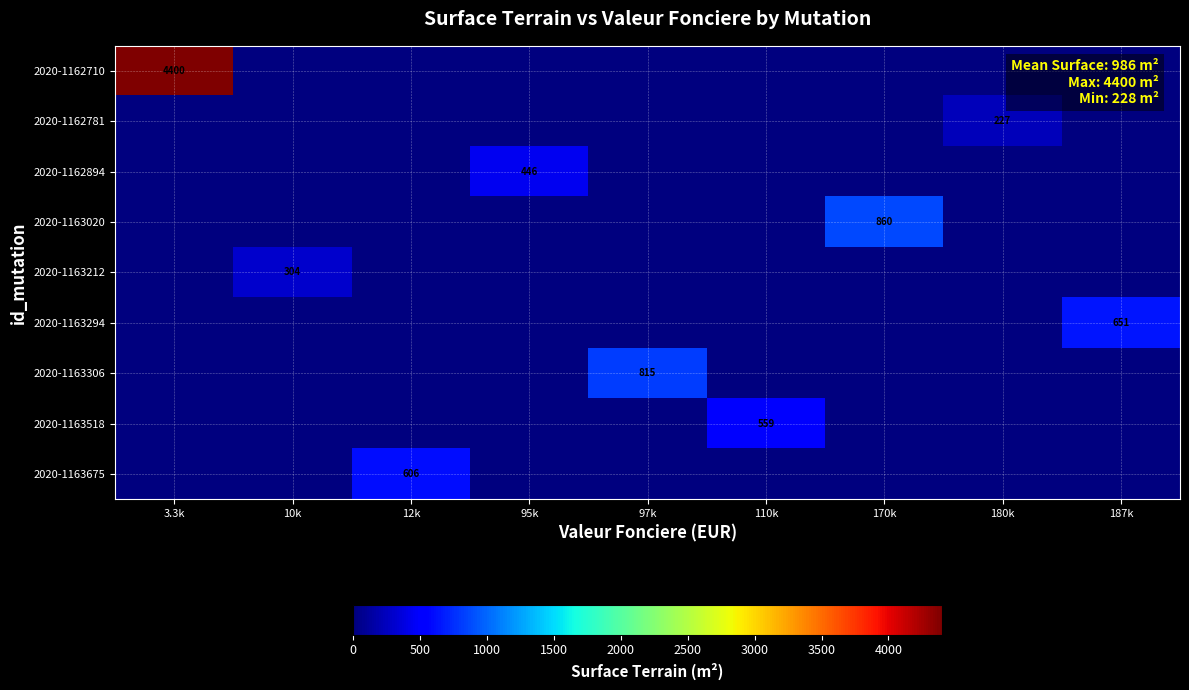

What is the spread (max minus min) of values at 180k?

227.5